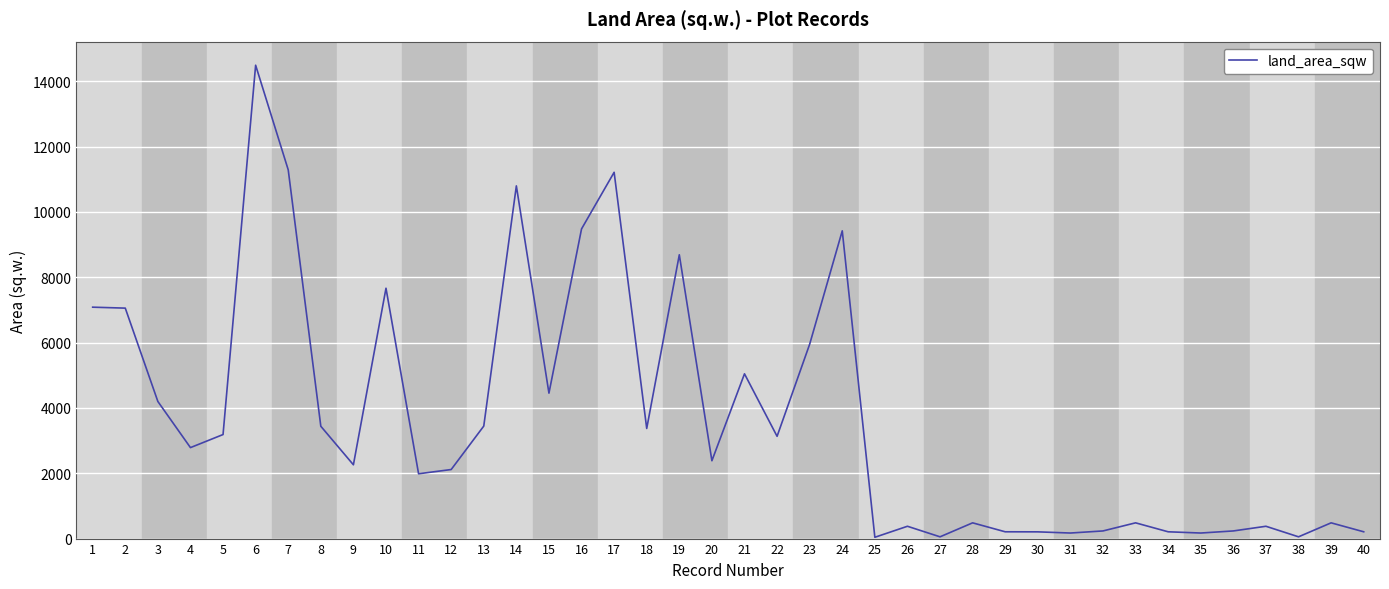

At which category does the chart reach its peak across all series?

6